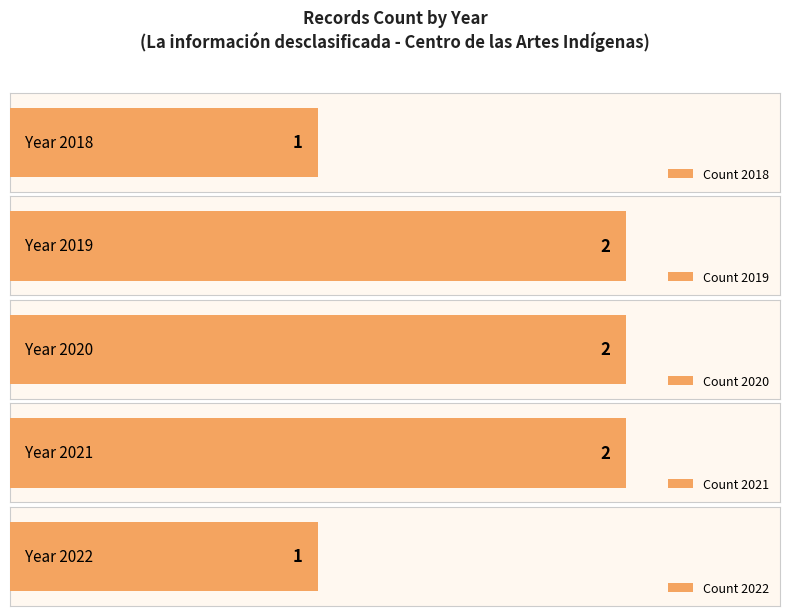

Which category has the lowest value across all series?

2018